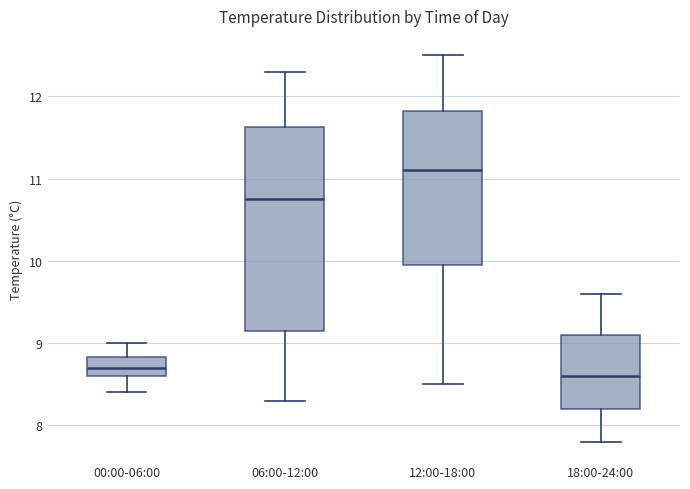

Which box is the tallest, from its lower edge to its upper edge?

06:00-12:00